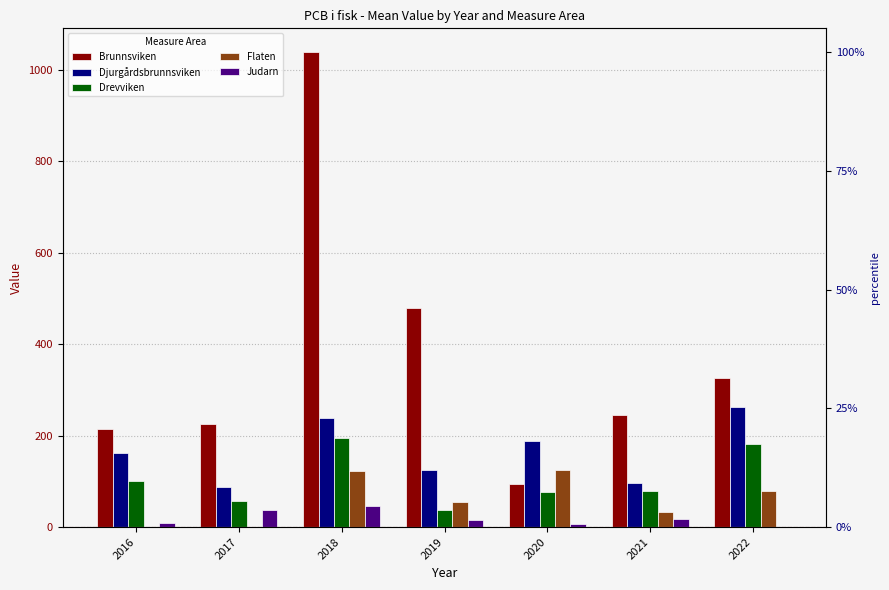

Count the number of data series in this chart.

5